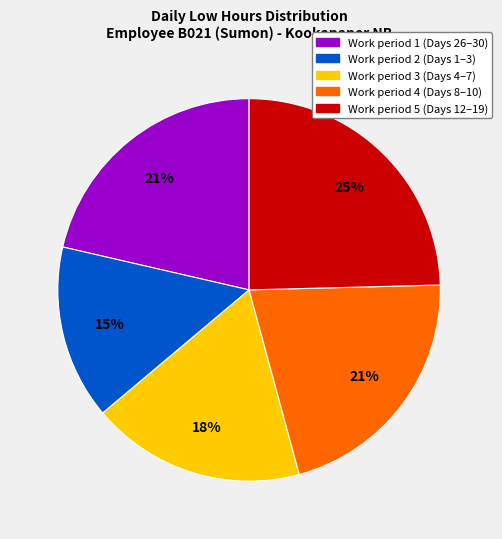

Is there any slice that represents more than half of the pie?

No